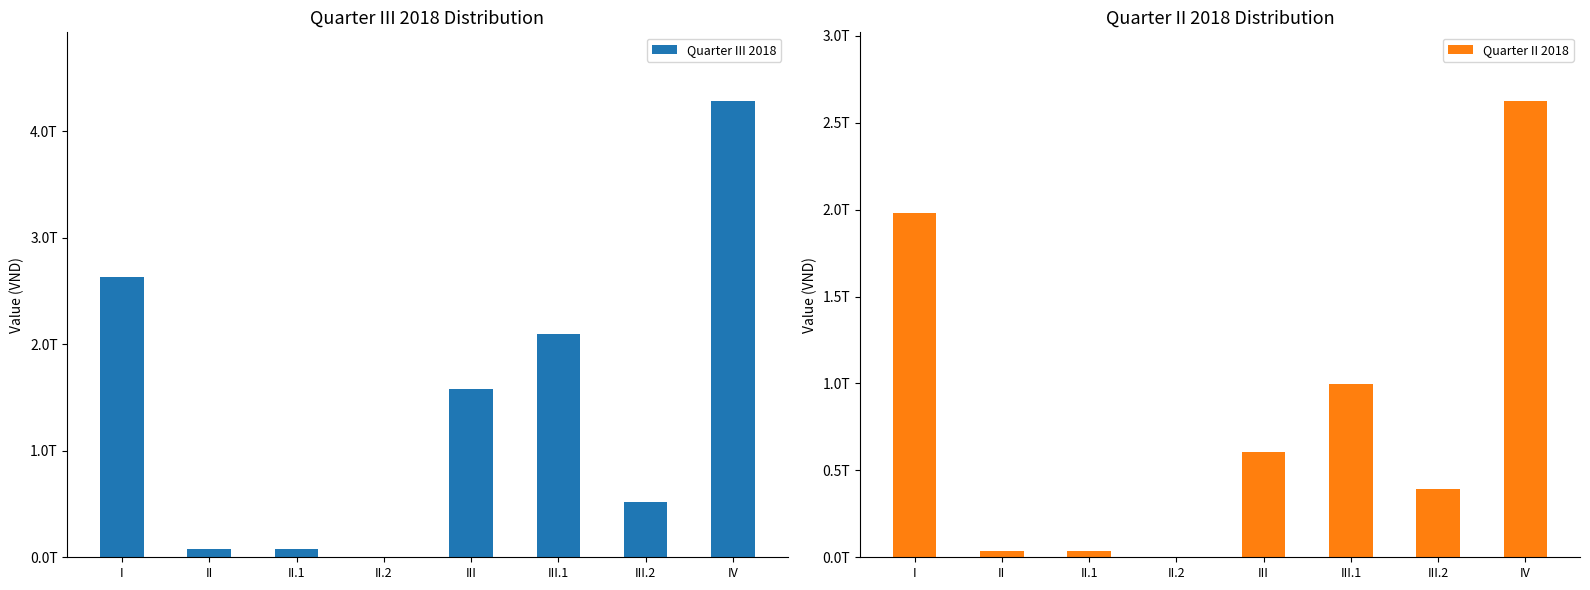

Does the chart contain stacked bars?

No